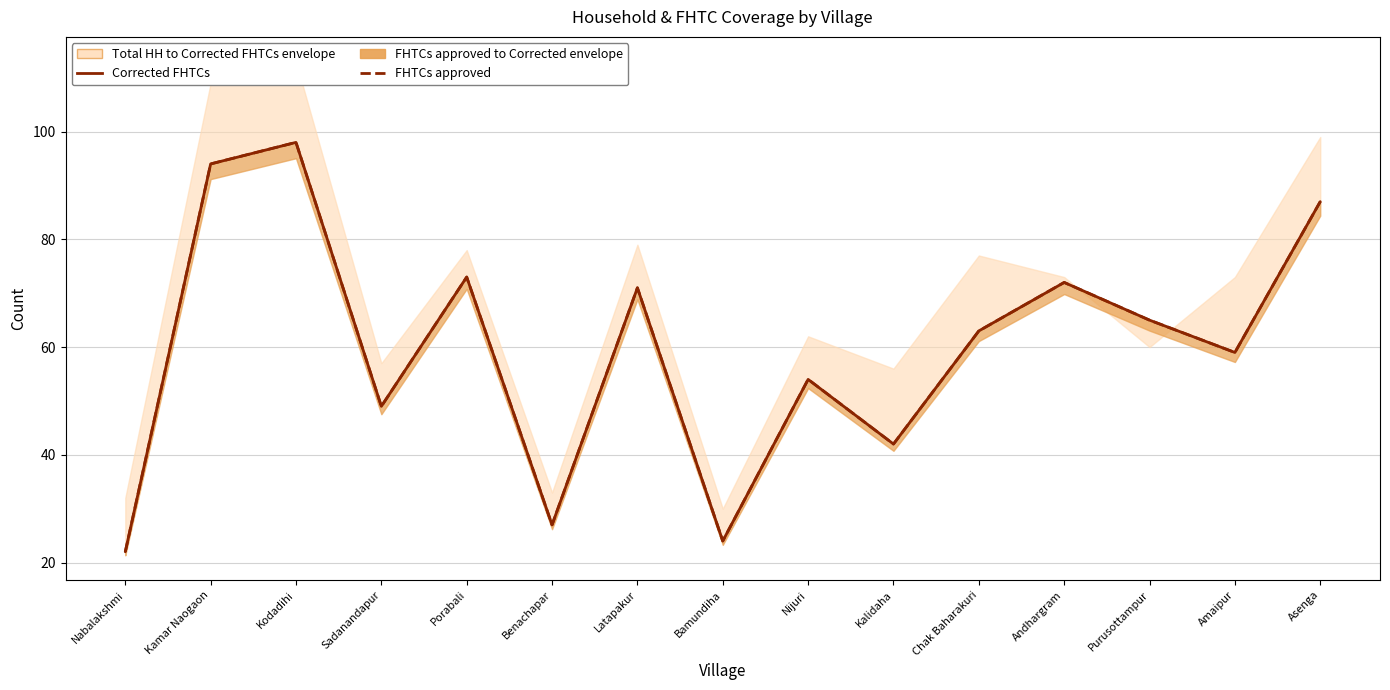

What is the label of the 8th point from the right?

Bamundiha